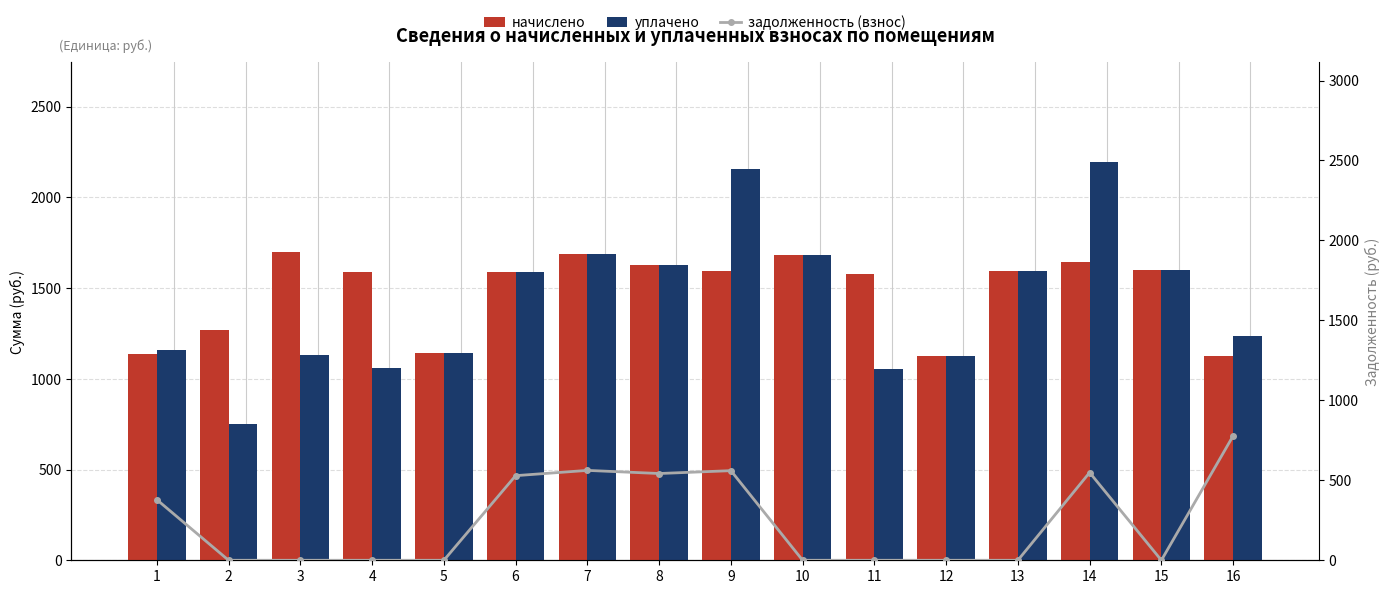

What is the difference between the maximum and second lowest values in the уплачено series?

1141.4